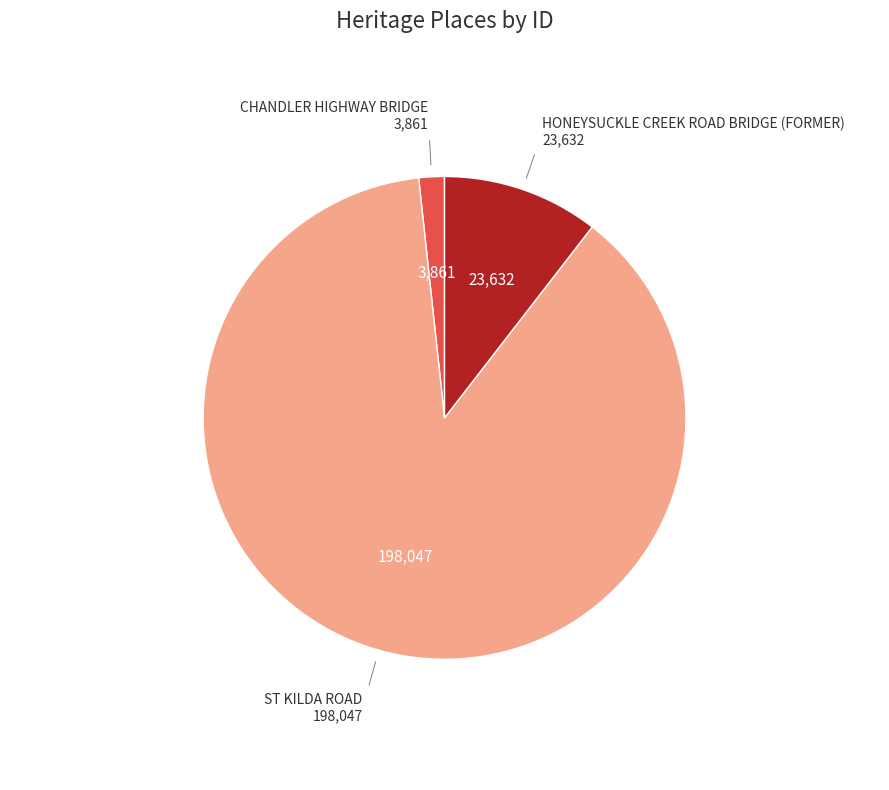

Is there any slice that represents more than half of the pie?

Yes